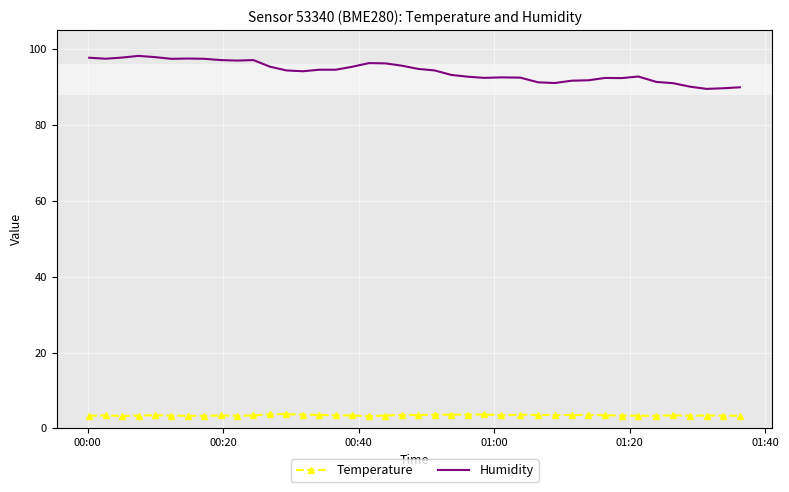

Which series has the widest spread of values?

Humidity